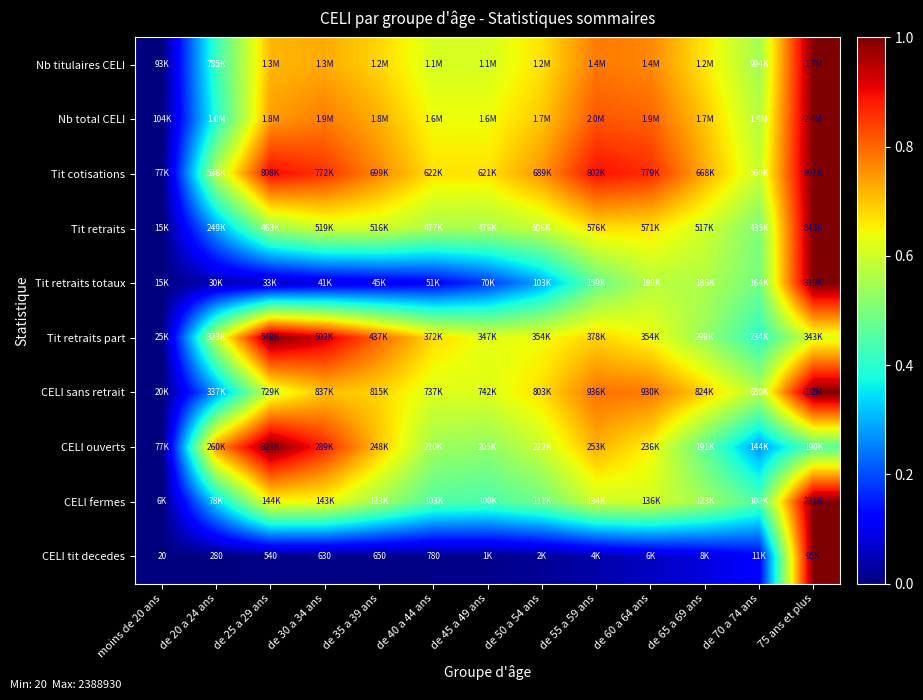

Is it true that Tit retraits totaux equals 0.1 at de 30 a 34 ans?

False